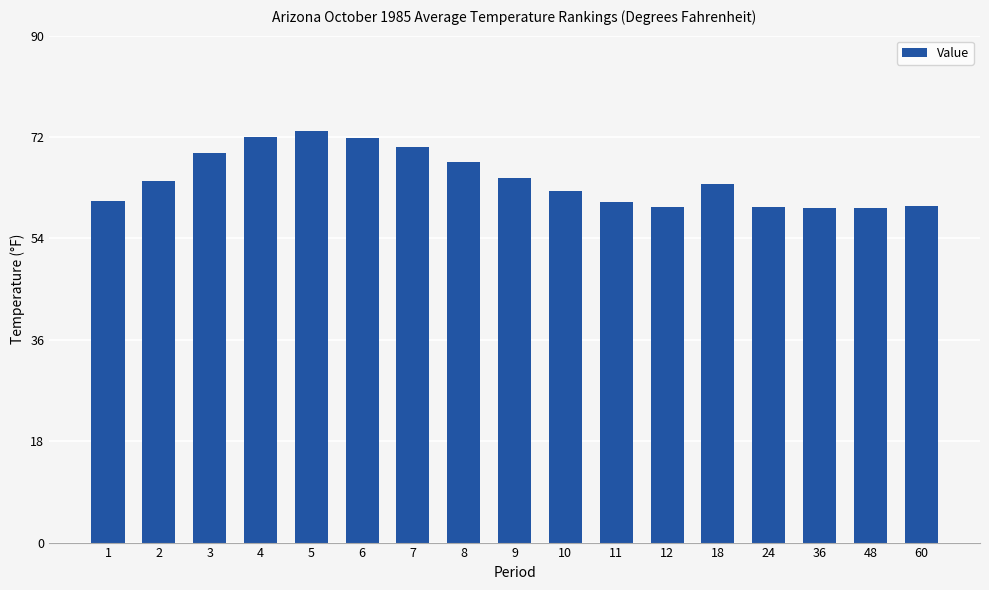

Does the chart contain any negative values?

No